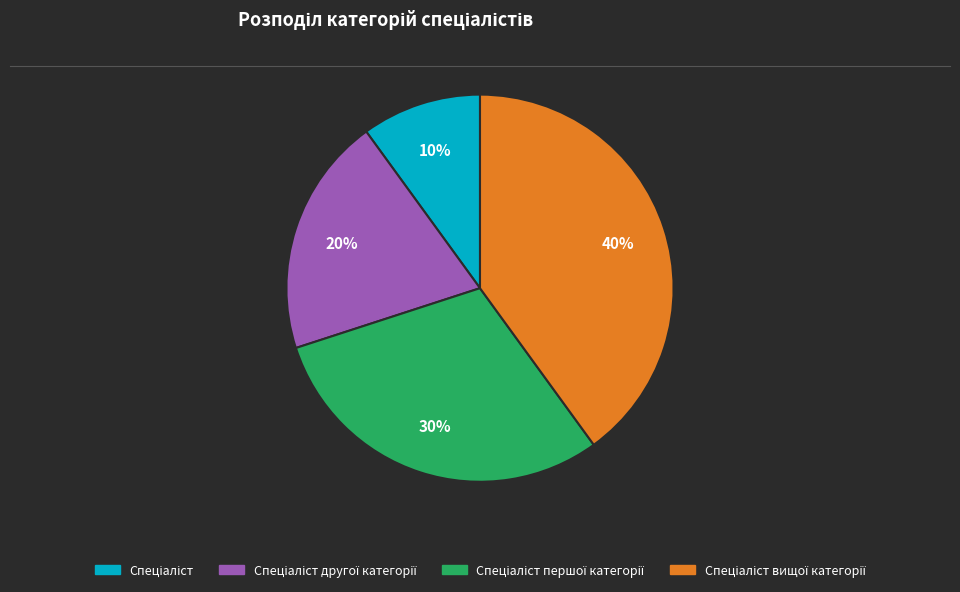

To the nearest percent, what is the average slice percentage?

25%